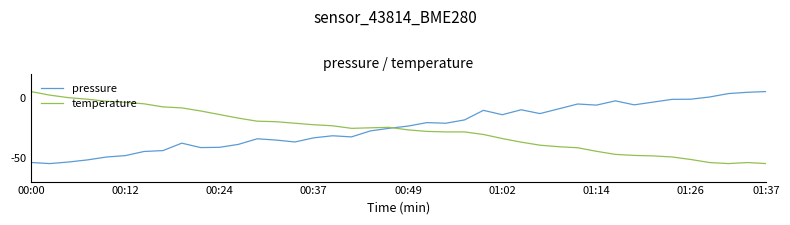

Does the chart display data point markers on the line(s)?

No